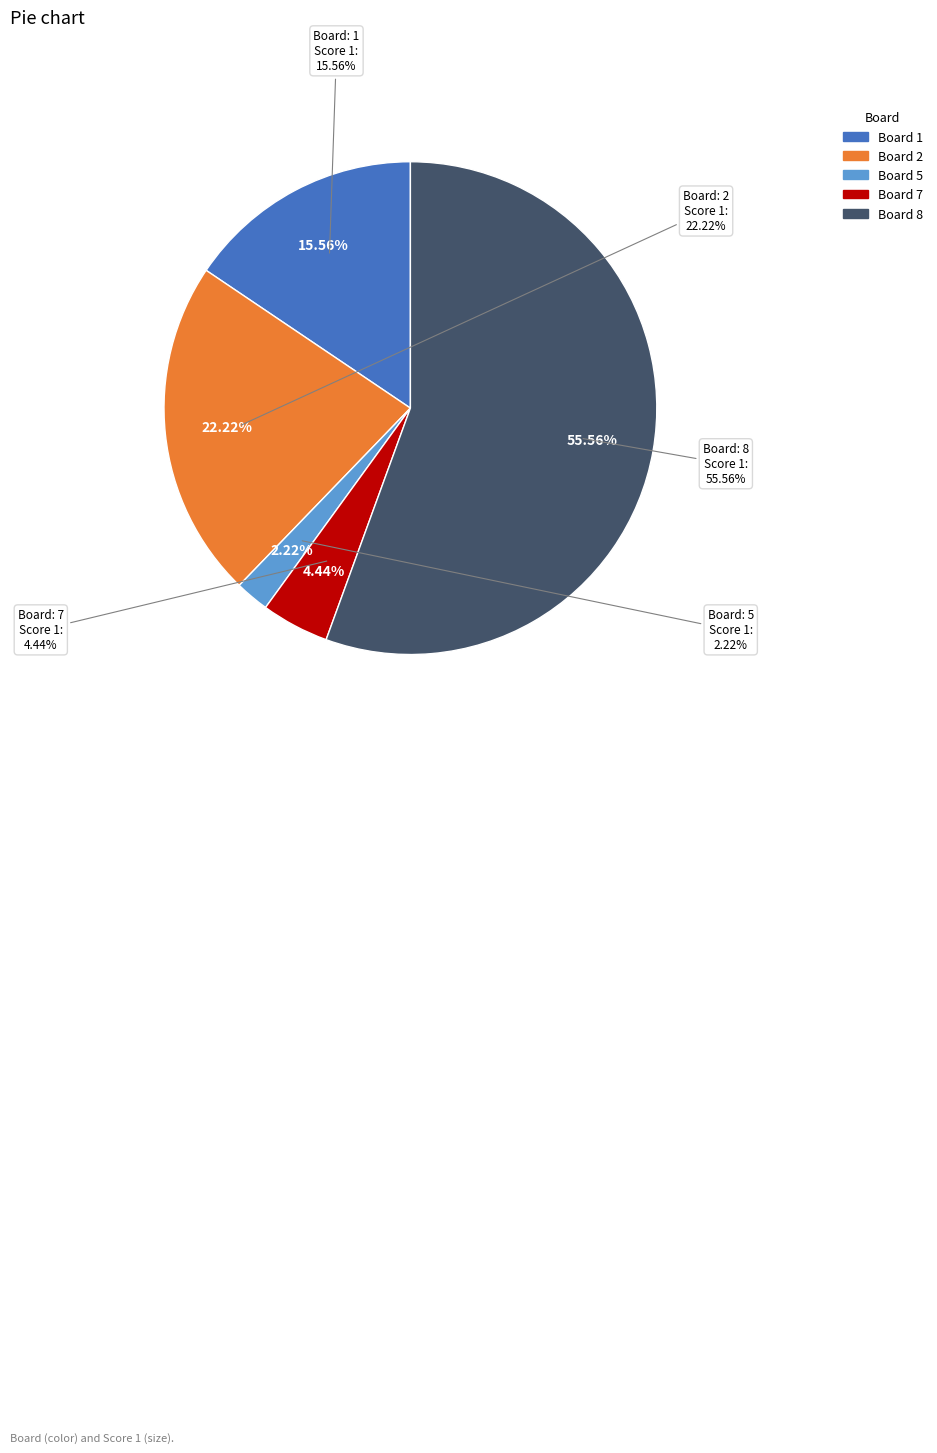

Does 4 account for over 50% of the chart?

No